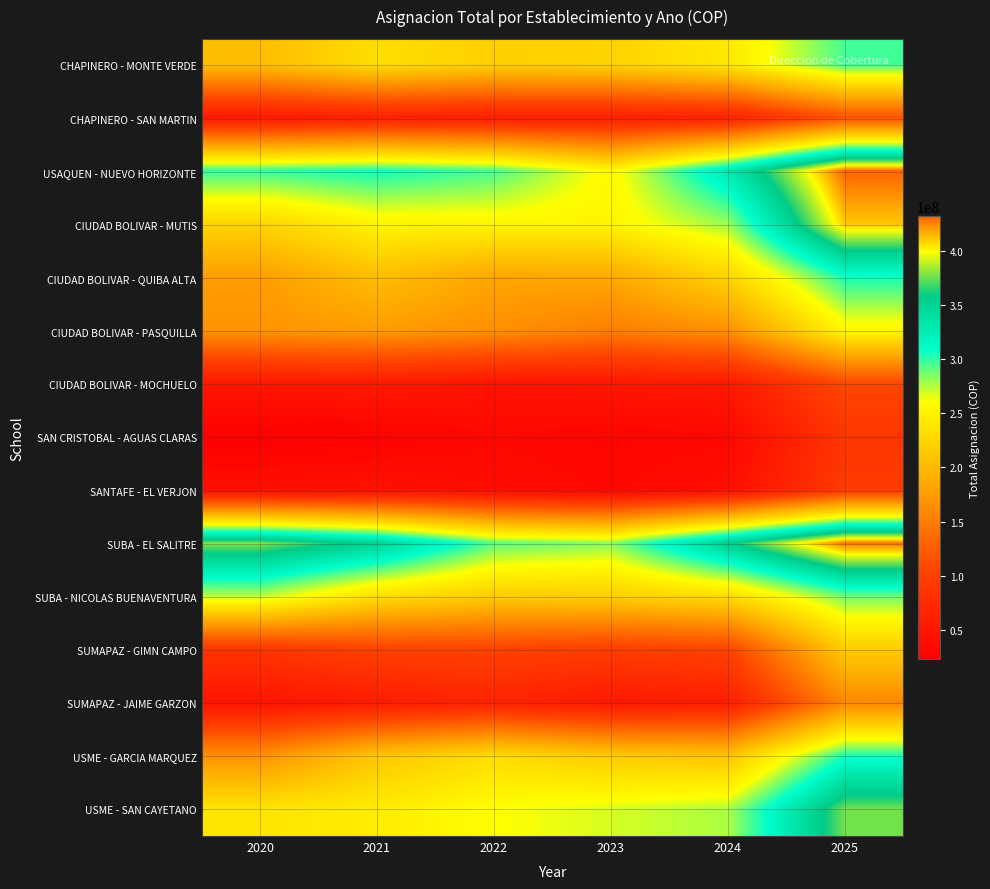

Between 2022 and 2025, which series saw the biggest shift?

CIUDAD BOLIVAR - MUTIS